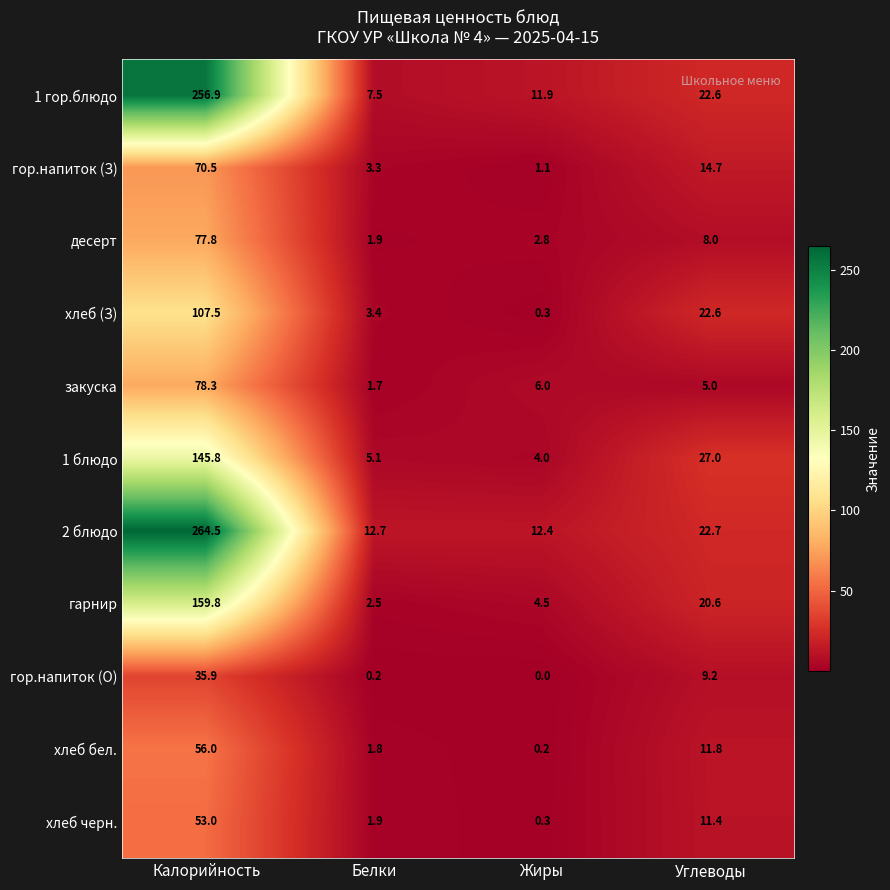

At which category does the chart reach its peak across all series?

Калорийность